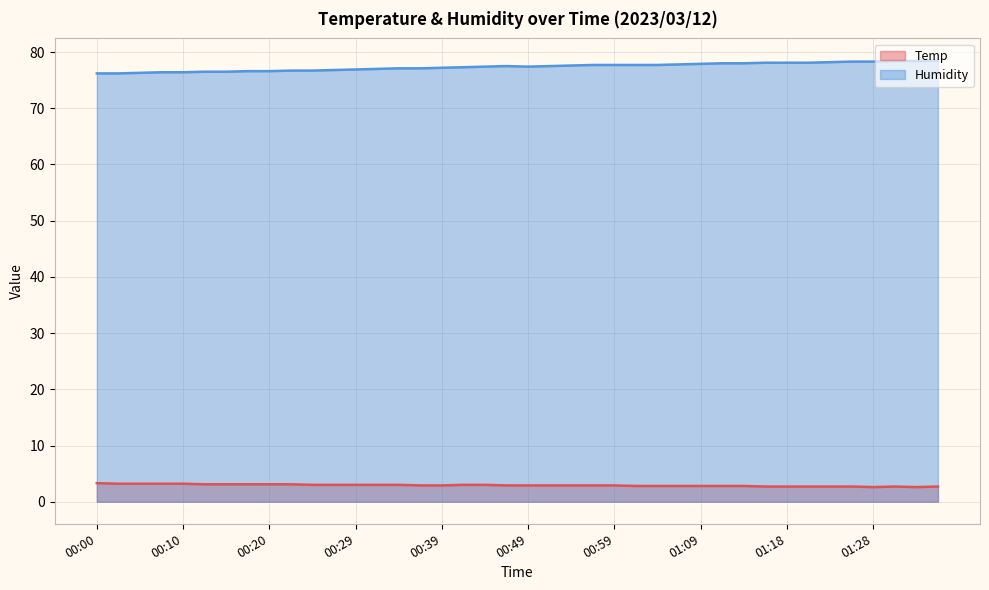

How many Temp values are between 2 and 3?

30